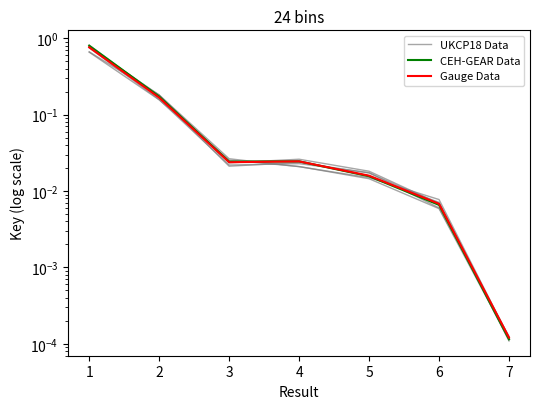

The Gauge Data series shows 0.0 at 5. True or false?

True